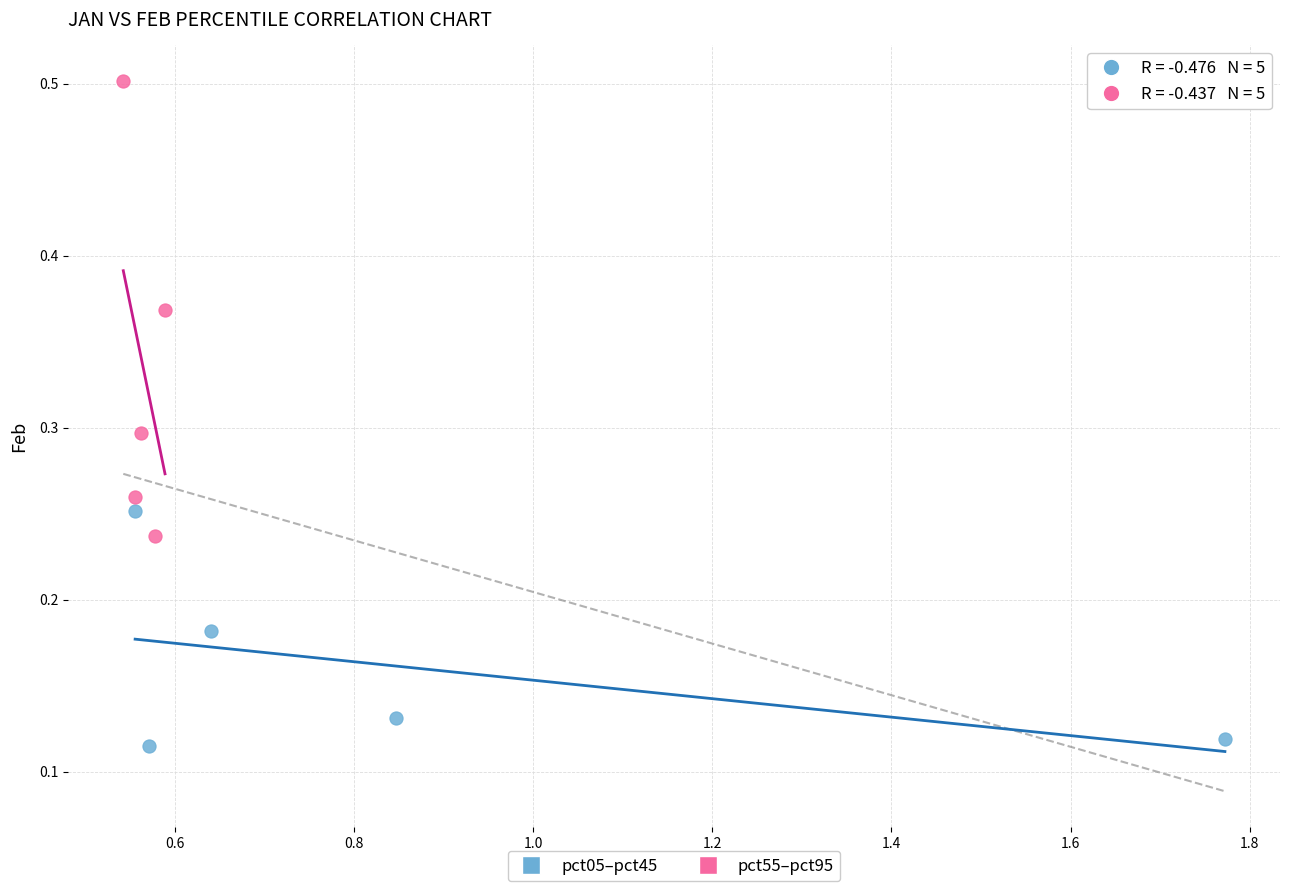

Which series has the widest spread of Y values?

pct55–pct95